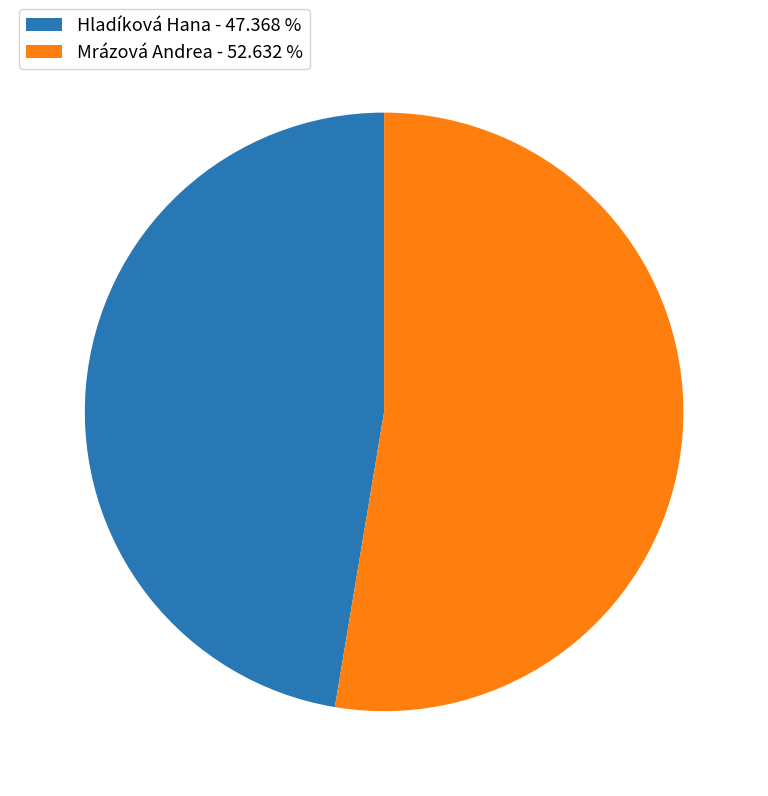

How many segments does this pie chart have?

2